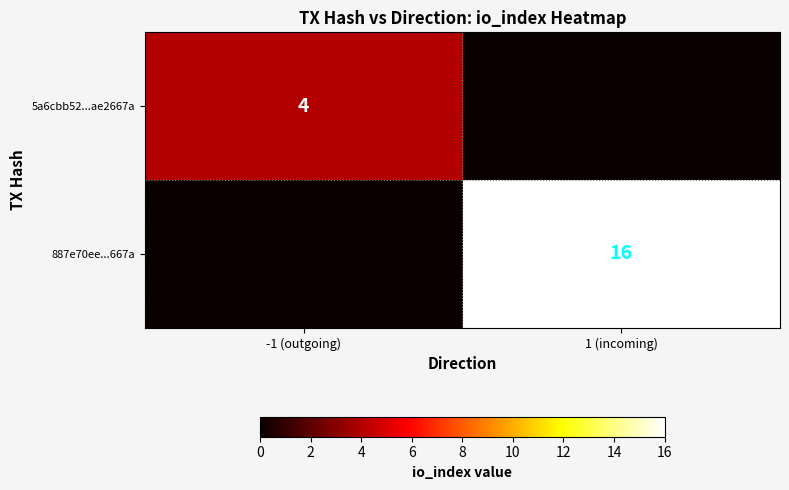

Is it true that 5a6cbb52...ae2667a equals 2 at -1 (outgoing)?

False